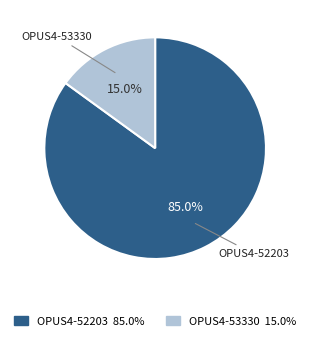

The OPUS4-52203 slice represents 85% of the pie. True or false?

True